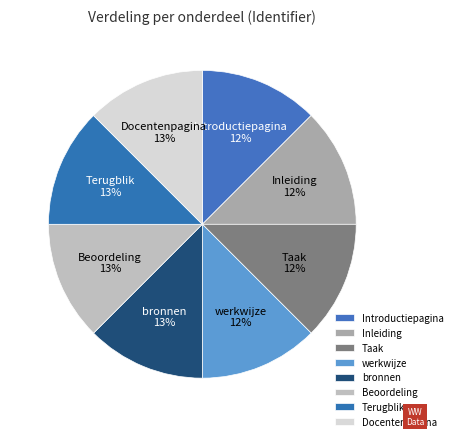

Does any single category account for the majority?

No